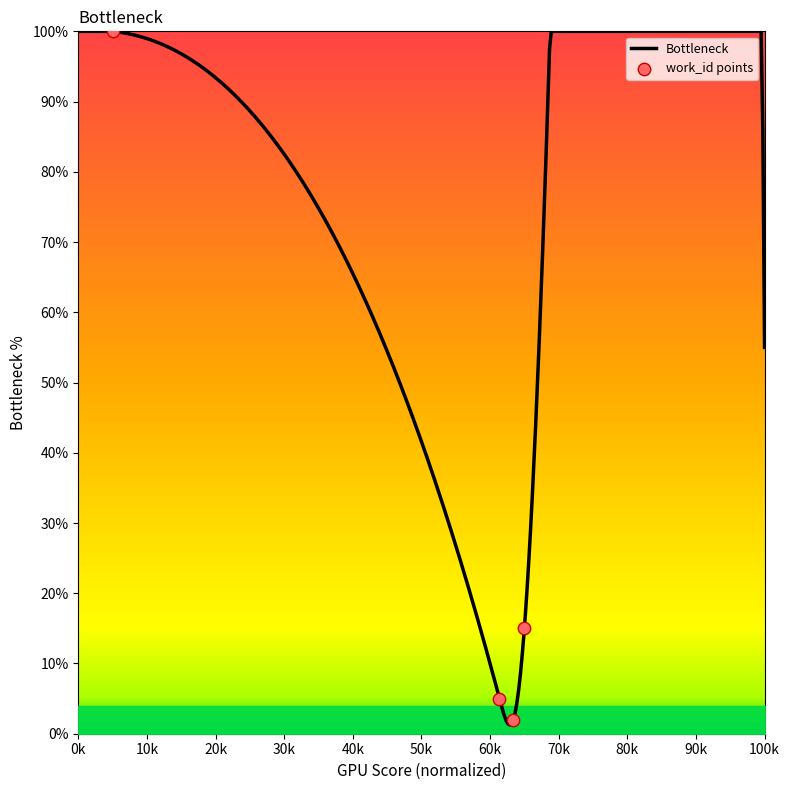

What is the maximum value for Bottleneck?

100.0